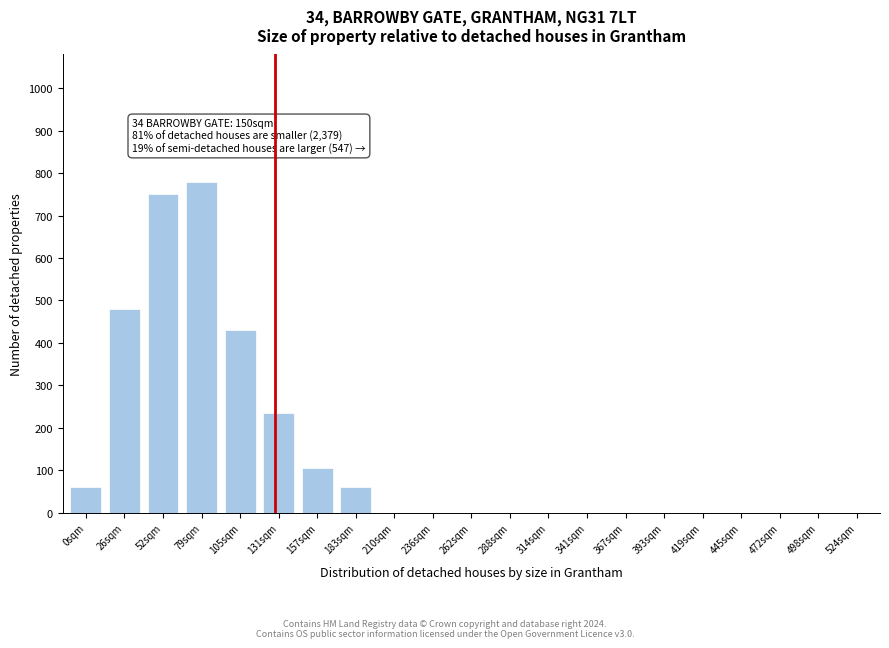

Reading right to left, what are all the values shown in this chart?

524sqm=0	498sqm=0	472sqm=0	445sqm=0	419sqm=0	393sqm=0	367sqm=0	341sqm=0	314sqm=0	288sqm=0	262sqm=0	236sqm=0	210sqm=0	183sqm=60	157sqm=105	131sqm=235	105sqm=430	79sqm=780	52sqm=750	26sqm=480	0sqm=60